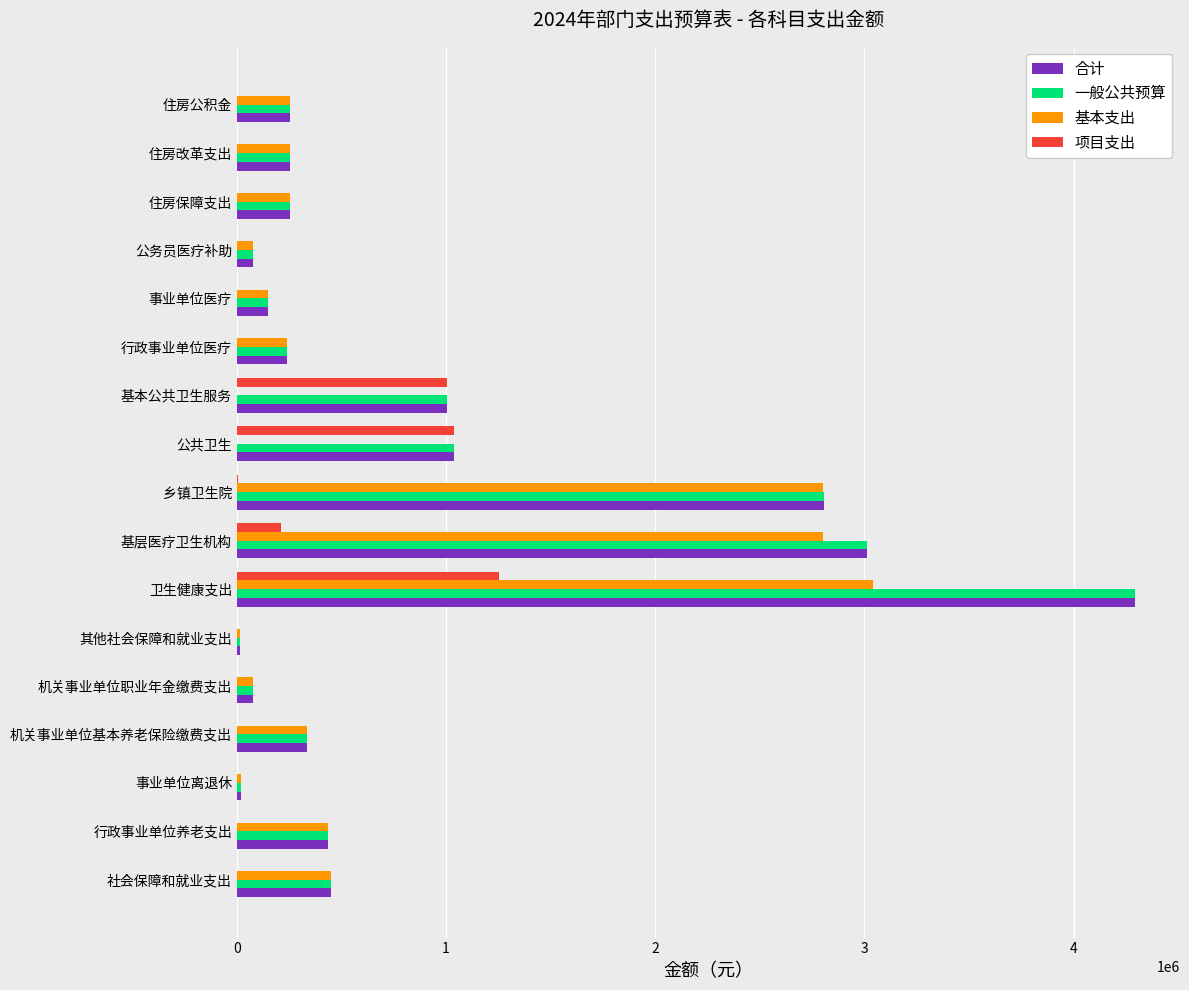

The value of 一般公共预算 at 行政事业单位养老支出 is 625714.6. True or false?

False